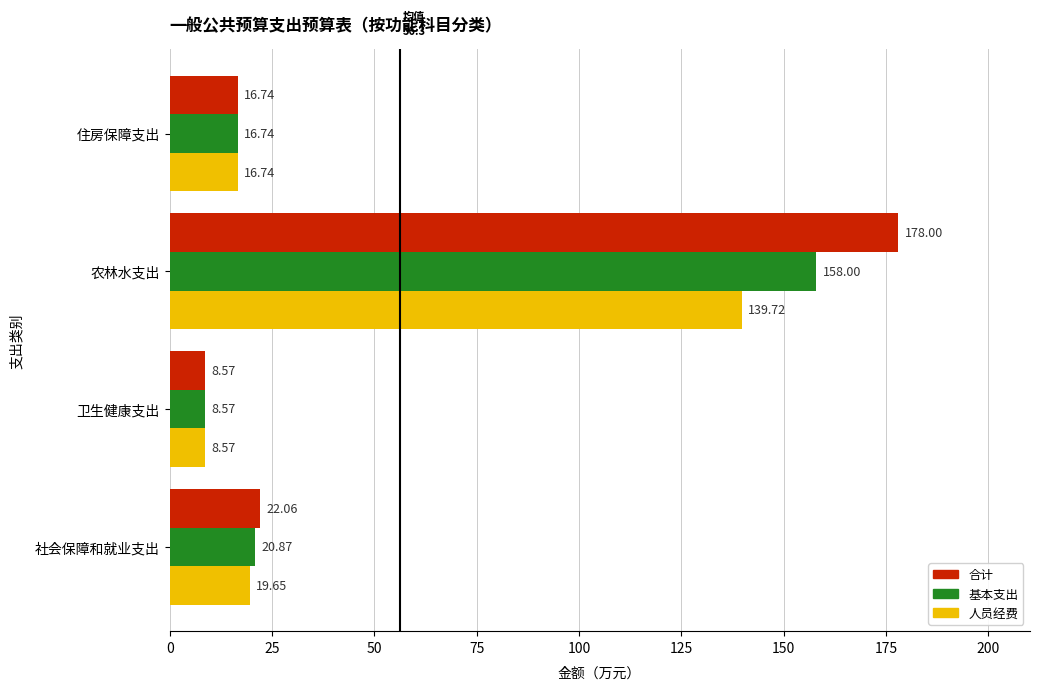

Rank the categories by 合计 value from lowest to highest.

卫生健康支出, 住房保障支出, 社会保障和就业支出, 农林水支出